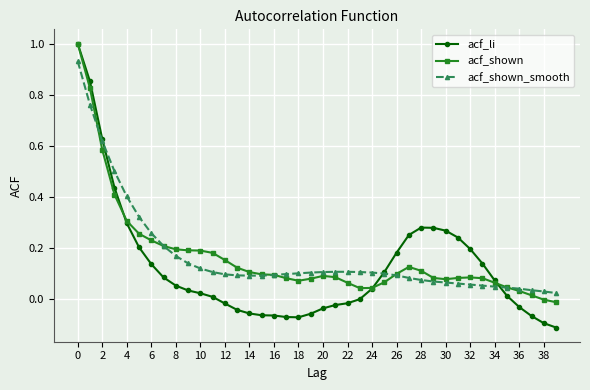

True or false: acf_shown has more than 0 points higher than both neighbors.

True